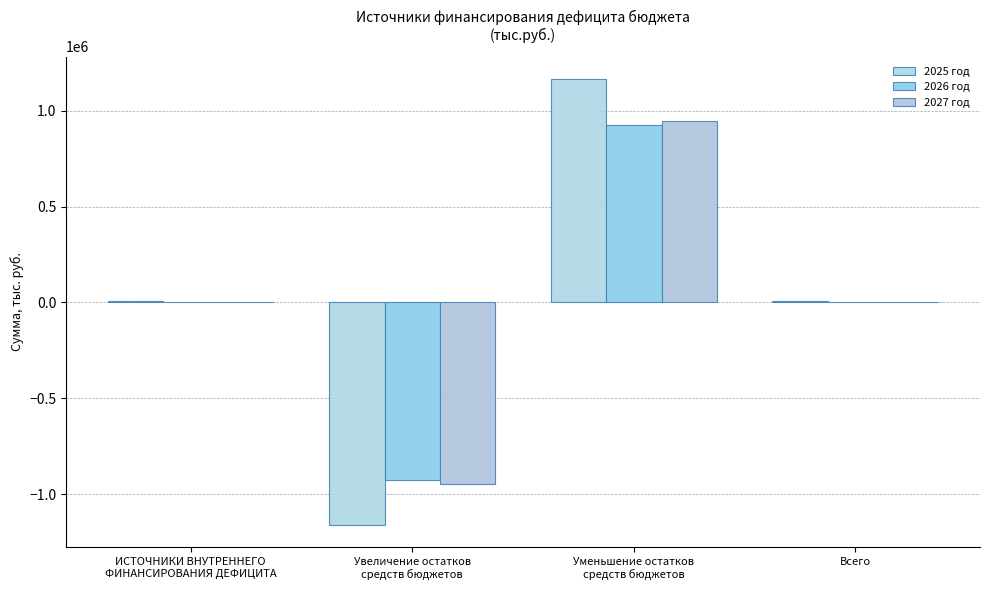

True or false: 2026 год has a value of 307467.8 at Уменьшение остатков
средств бюджетов.

False